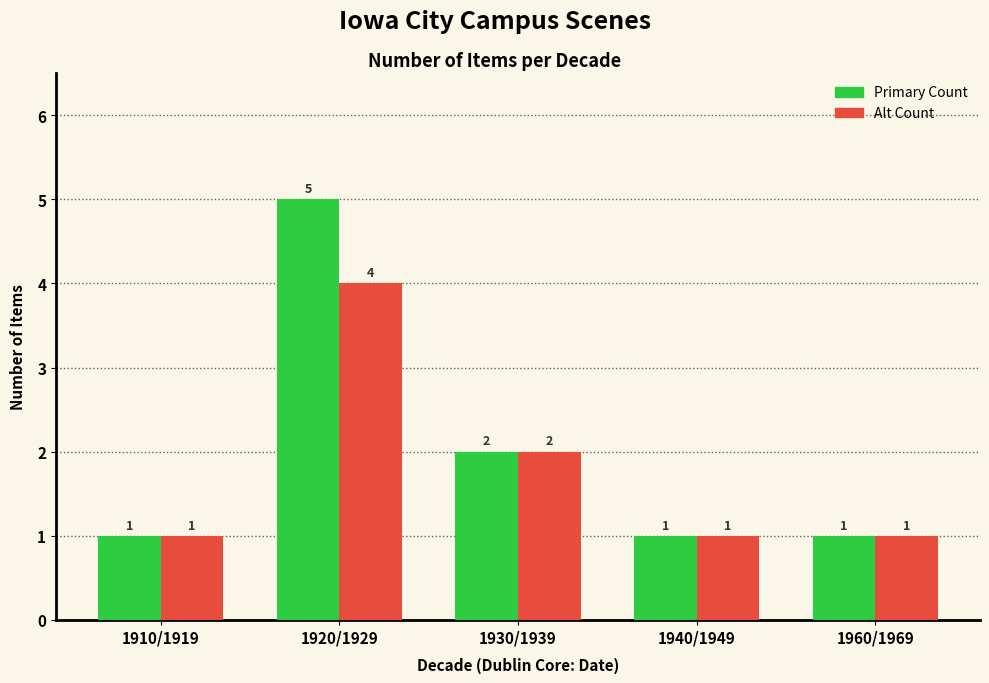

What is the total value across all series at 1930/1939?

4